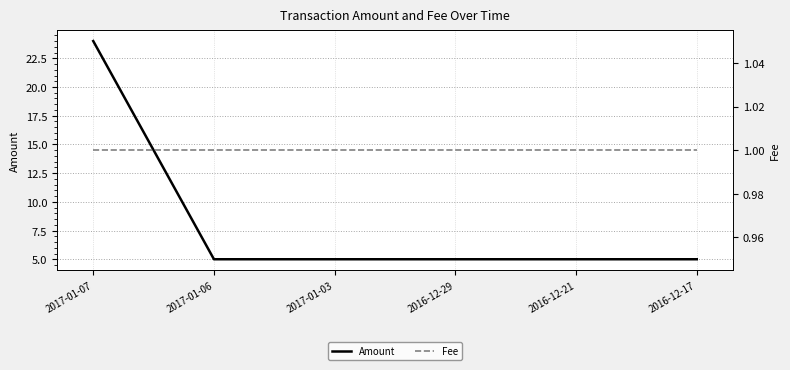

What is the difference between the maximum and minimum values in the Amount series?

19